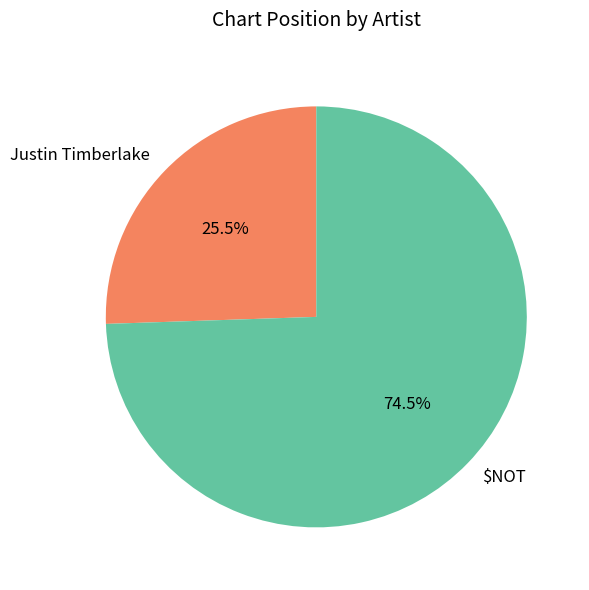

What is the smallest slice in the pie chart?

Justin Timberlake